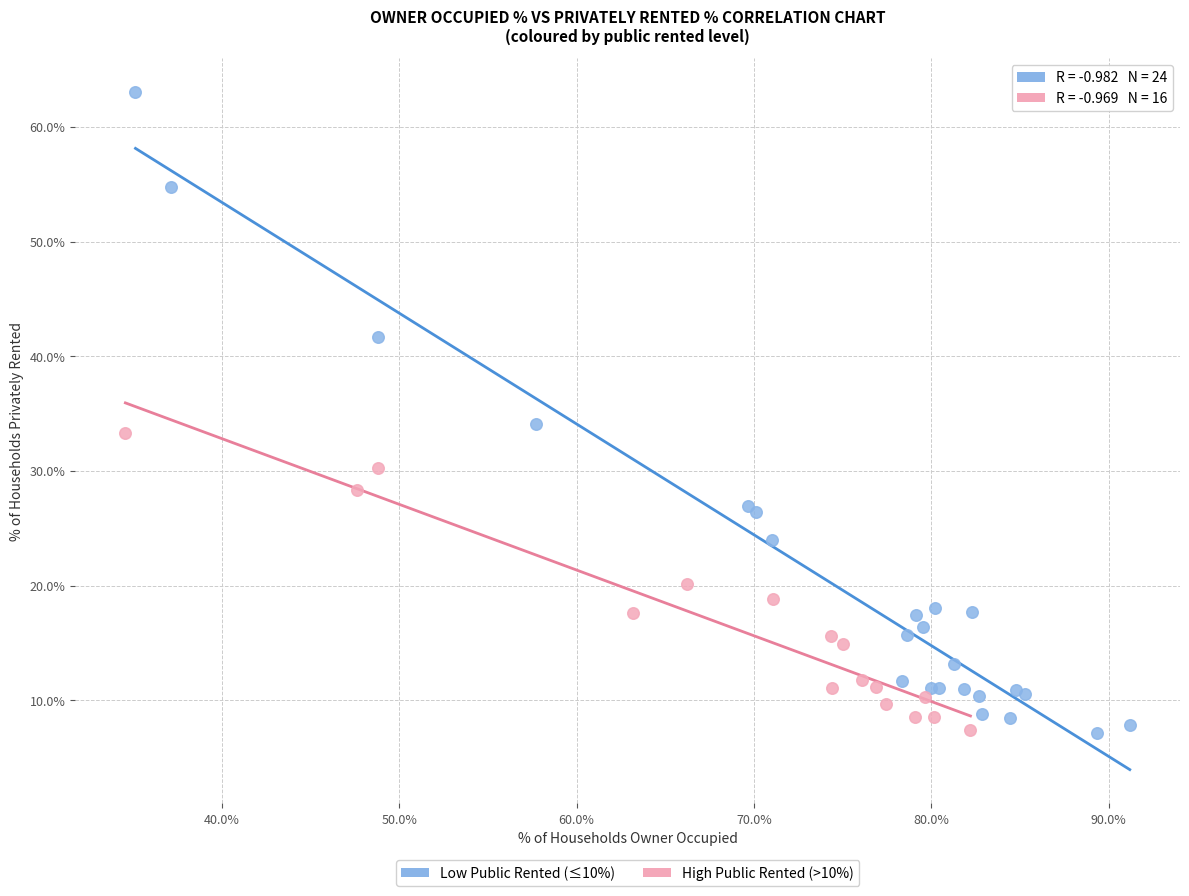

Which series contains the highest Y value?

Low Public Rented (≤10%)